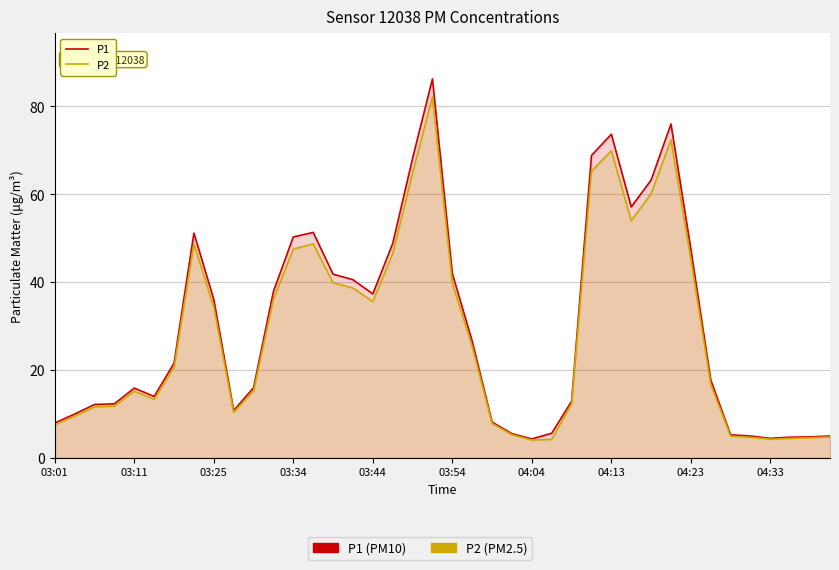

True or false: P2 and P1 intersect in this chart.

False